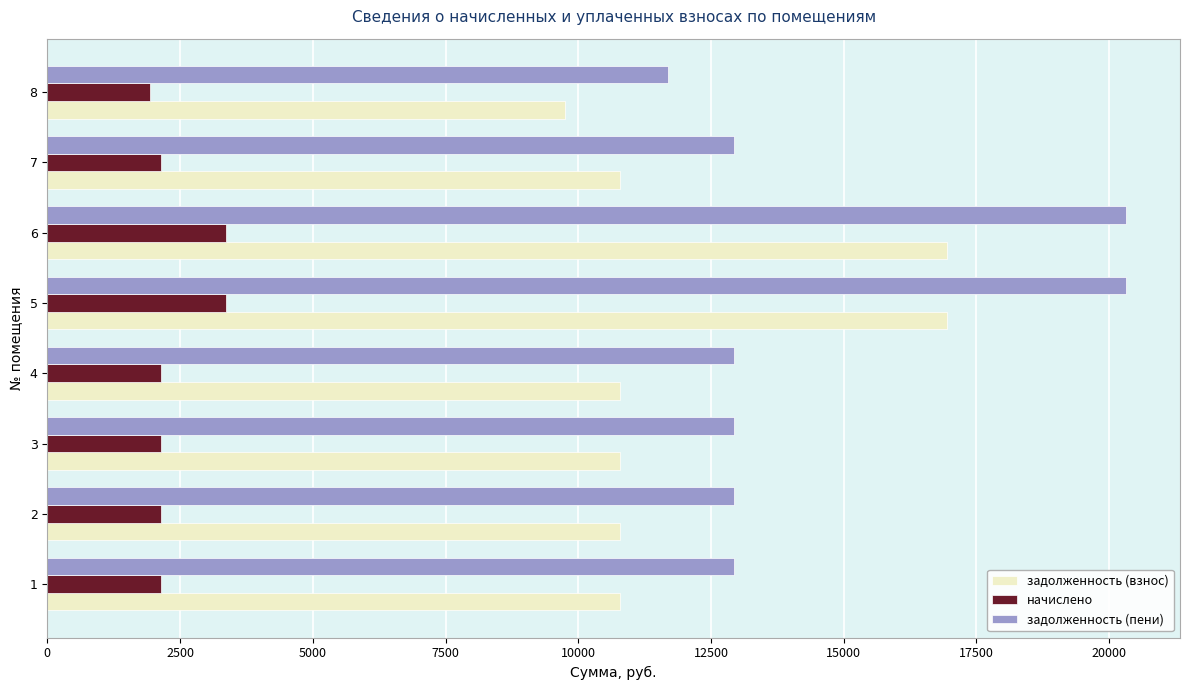

Rank the series by their maximum value, from highest to lowest.

задолженность (пени), задолженность (взнос), начислено